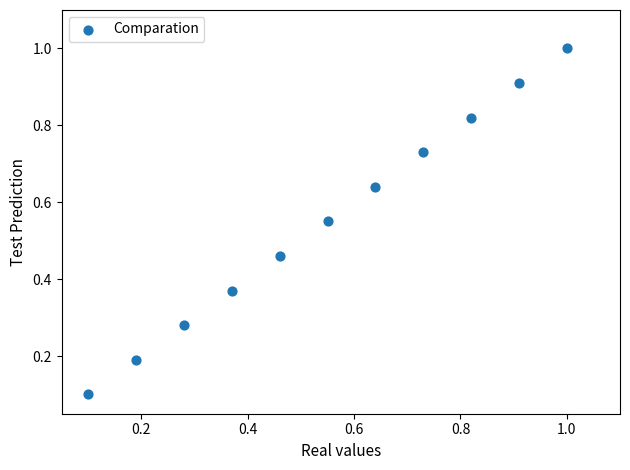

What is the range of Y values (max minus min)?

0.9